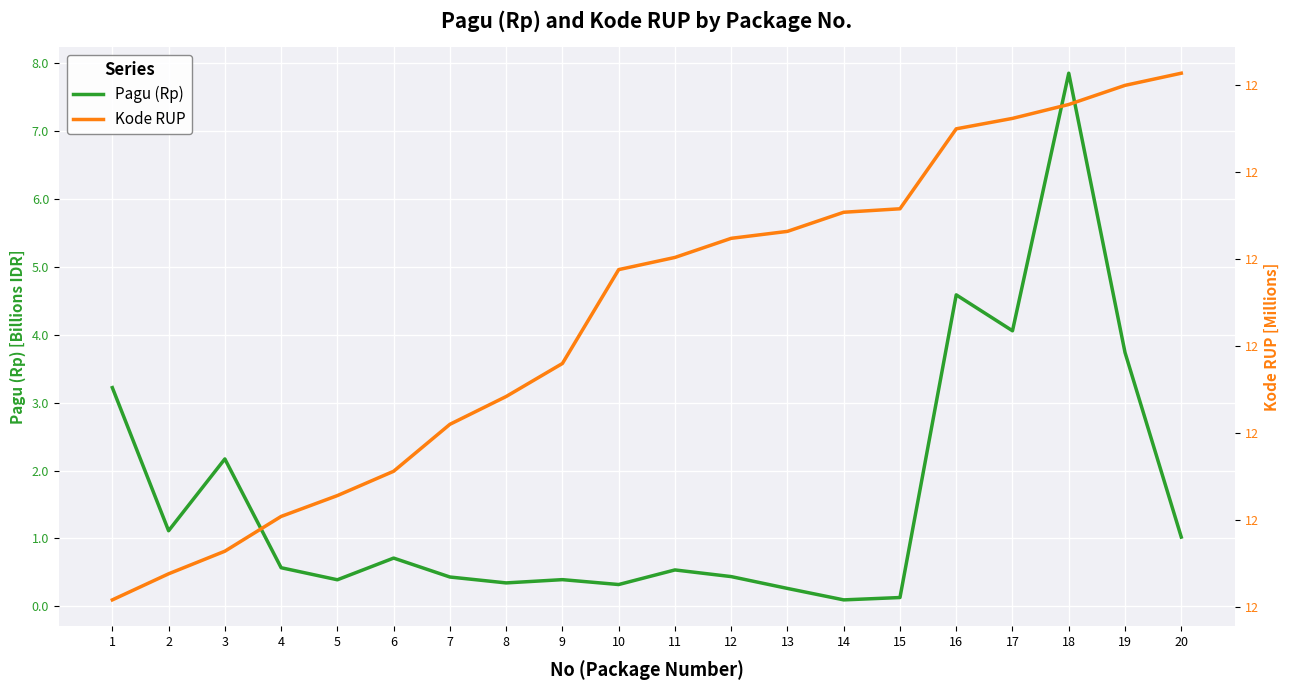

What are all the series names shown in the legend?

Pagu (Rp), Kode RUP